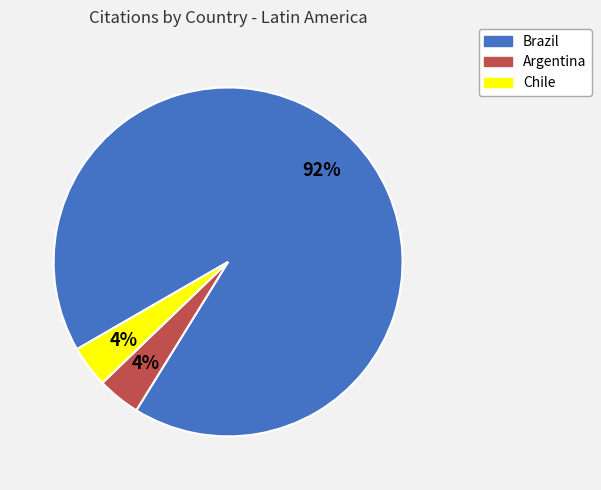

To the nearest percent, what is the combined percentage of Brazil and Chile?

96%